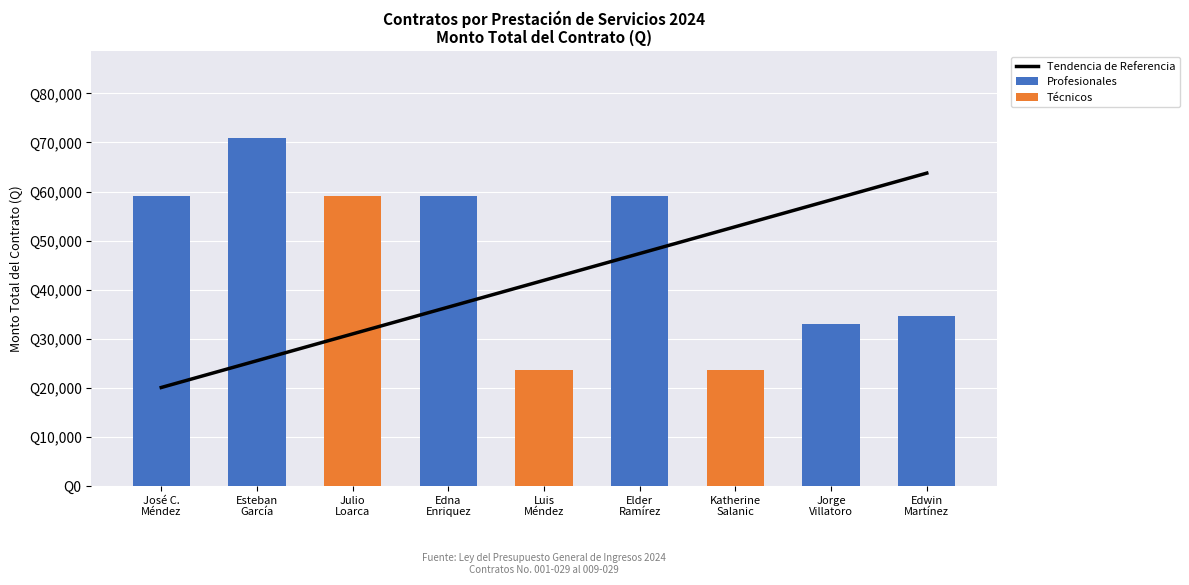

At how many categories does at least one series exceed 17476?

9